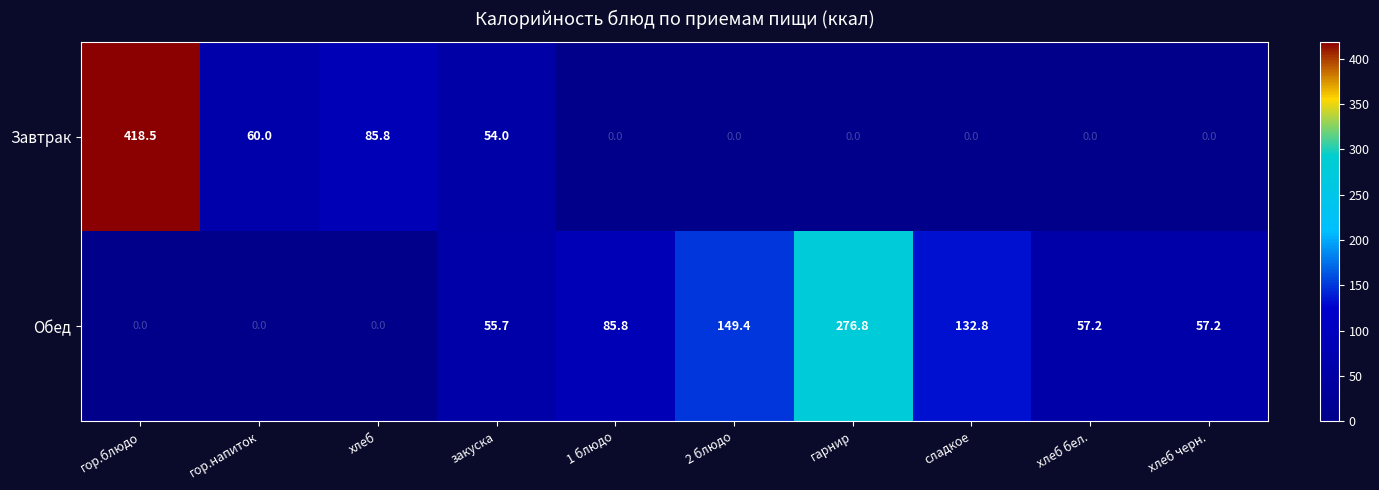

The Завтрак series shows -204.2 at 1 блюдо. True or false?

False